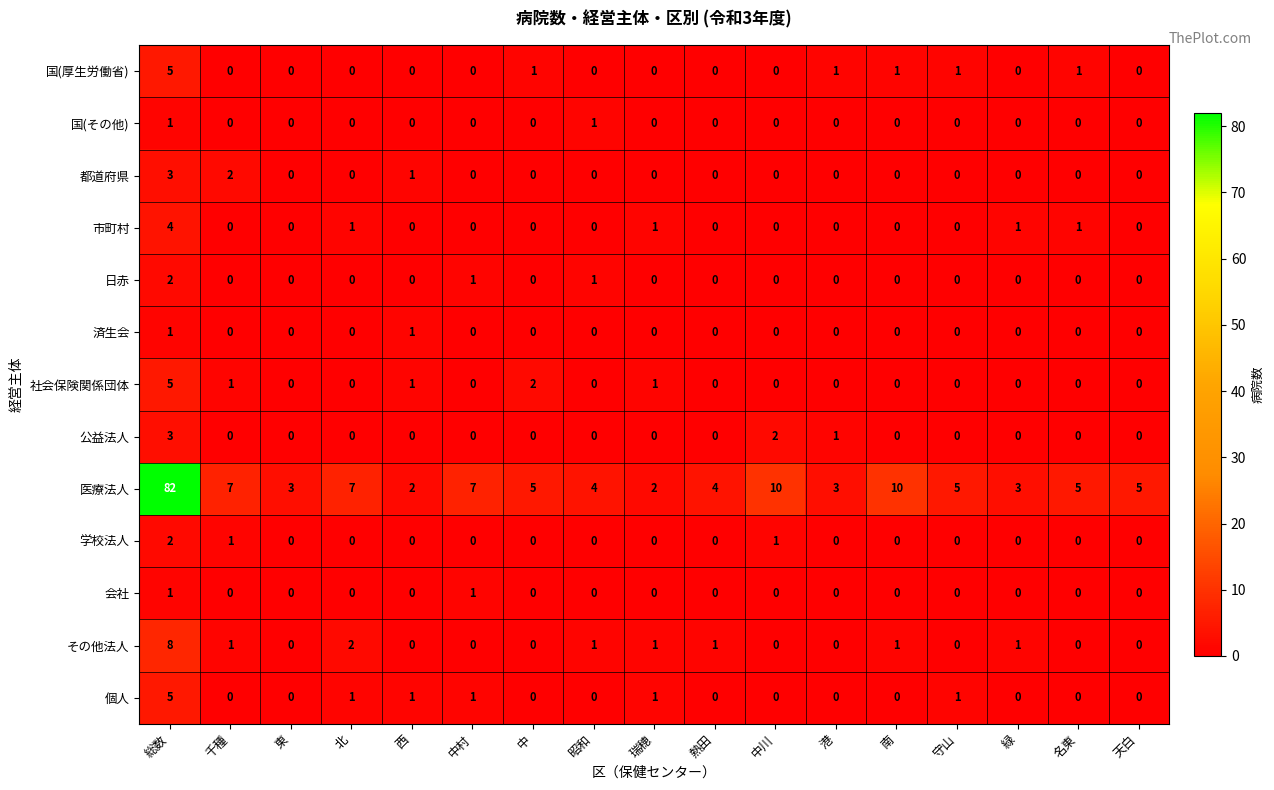

The value of 学校法人 at 東 is 0. True or false?

True